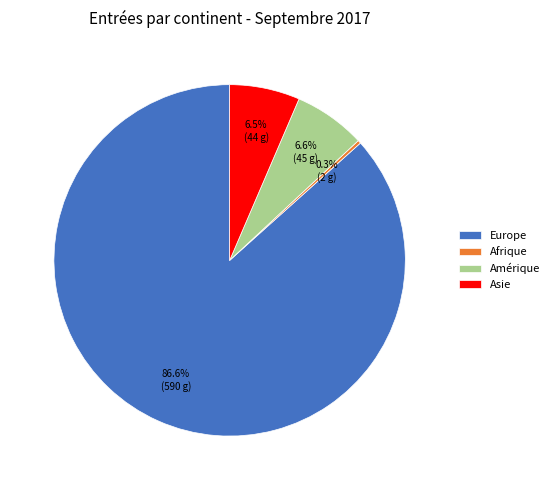

Between Amérique and Europe, which is larger?

Europe